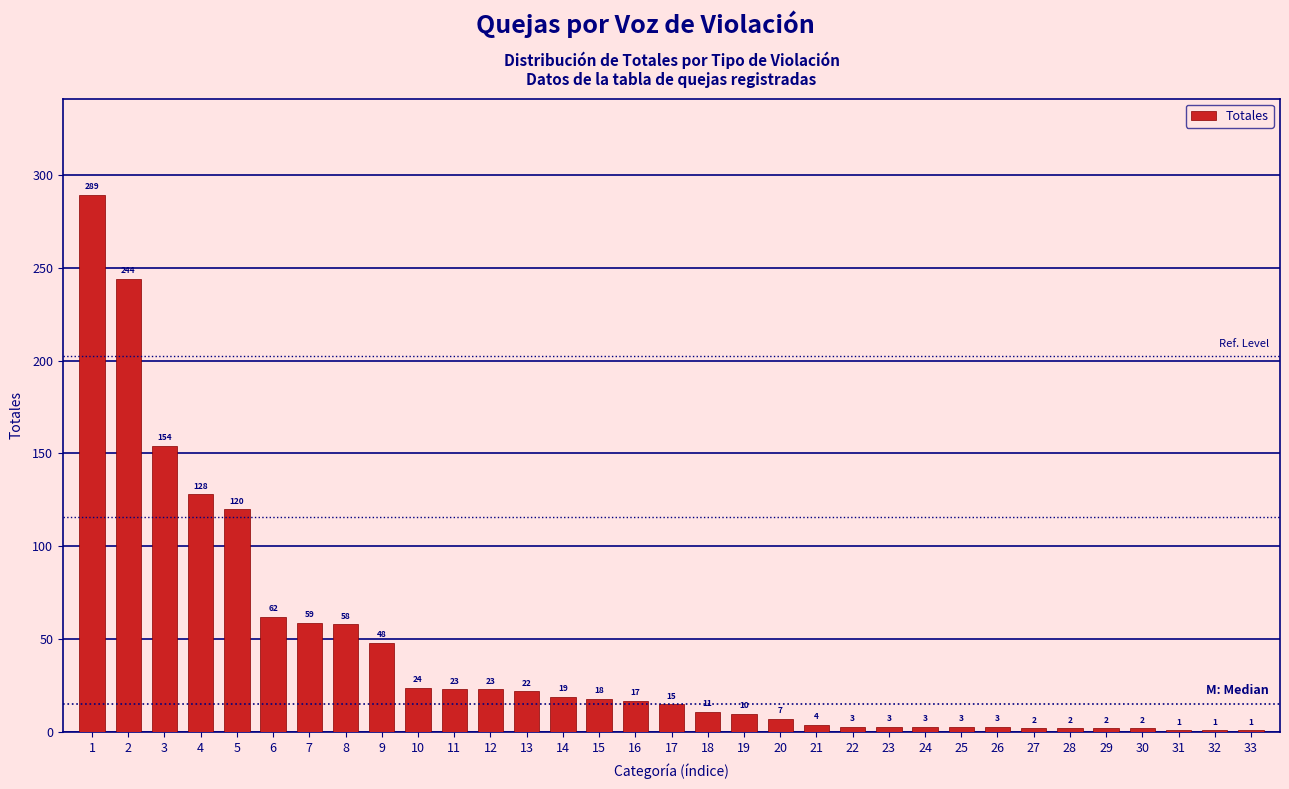

Reading left to right, transcribe all the data shown in this chart.

1=289	2=244	3=154	4=128	5=120	6=62	7=59	8=58	9=48	10=24	11=23	12=23	13=22	14=19	15=18	16=17	17=15	18=11	19=10	20=7	21=4	22=3	23=3	24=3	25=3	26=3	27=2	28=2	29=2	30=2	31=1	32=1	33=1